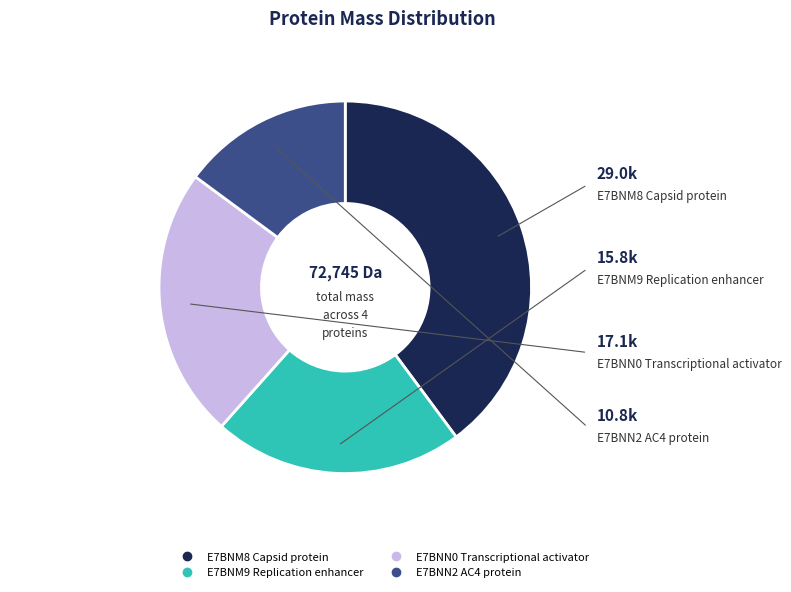

Is it true that E7BNM8 Capsid protein is 40% of the pie?

True